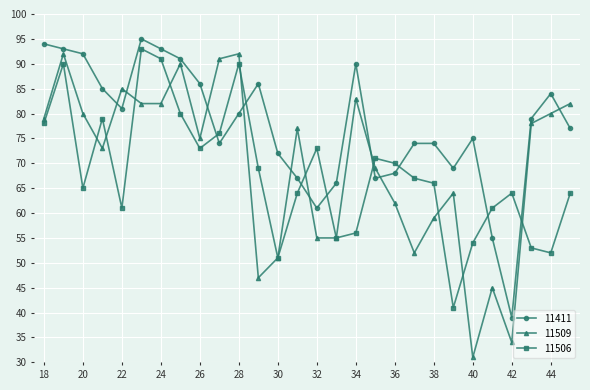

What is the value of the 11509 point at the 16th from the left?

55